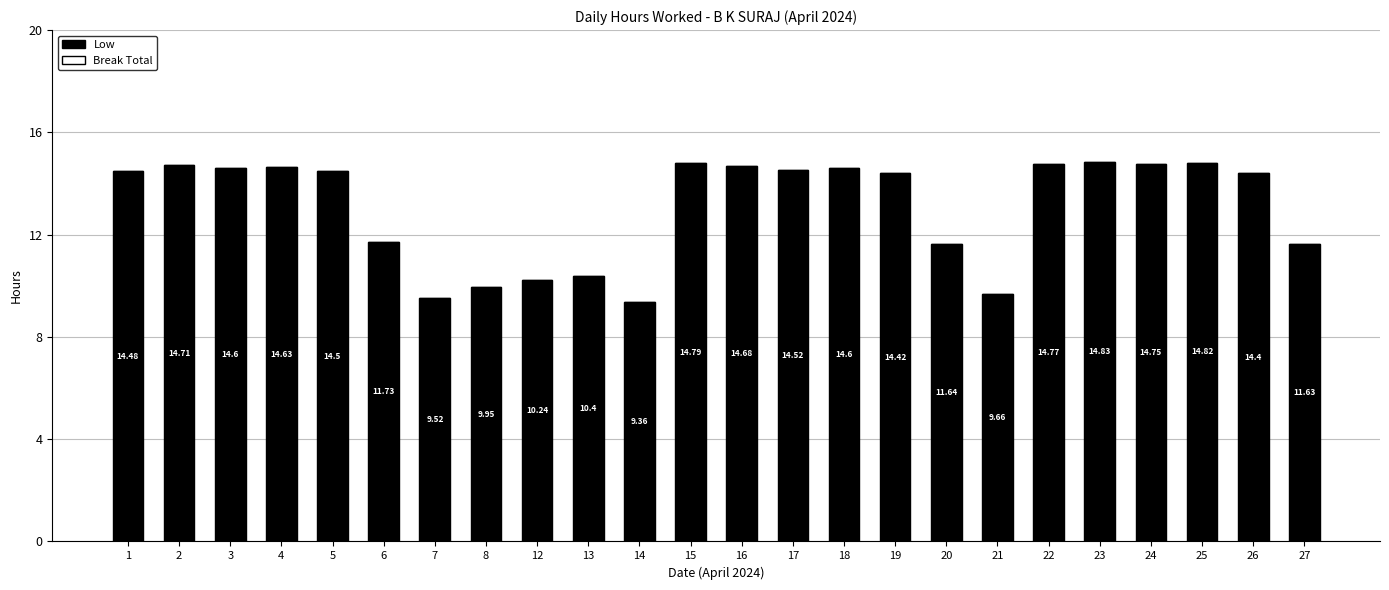

How many data points does each series have?

24